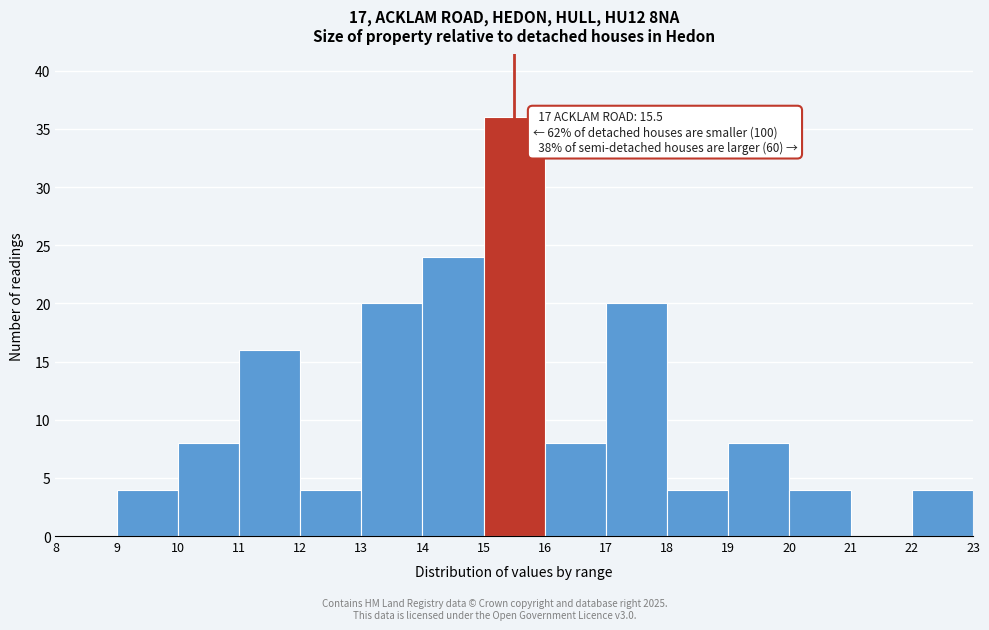

Over which range of the x-axis is the bar tallest?

15 to 16